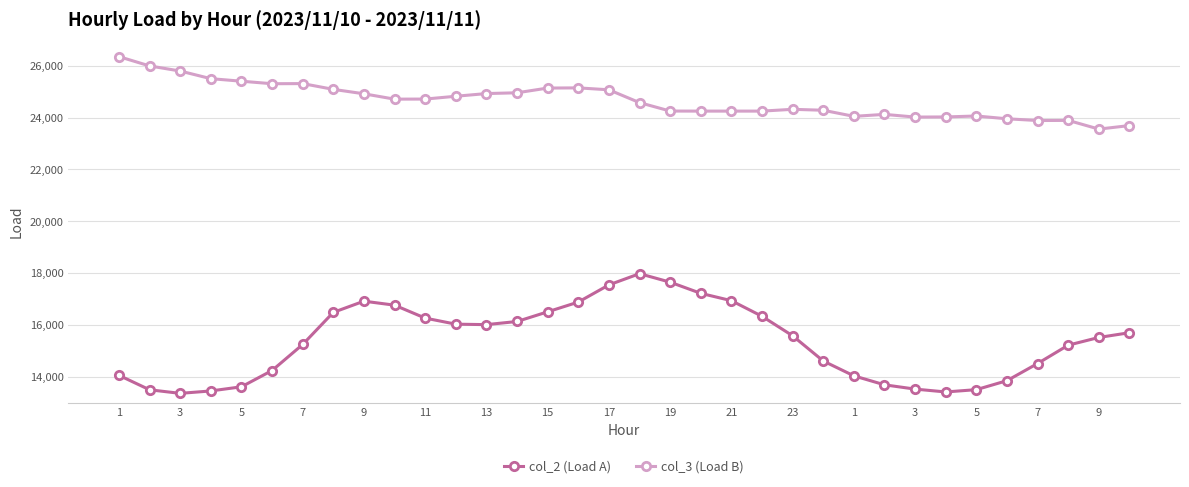

What is the difference between the second highest and minimum values in the col_2 (Load A) series?

4284